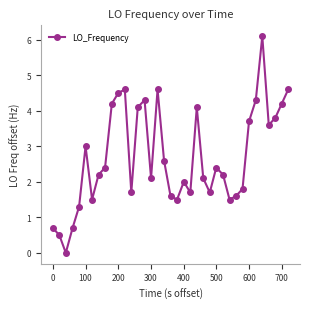

What is the difference between the second highest and minimum values?

4.6